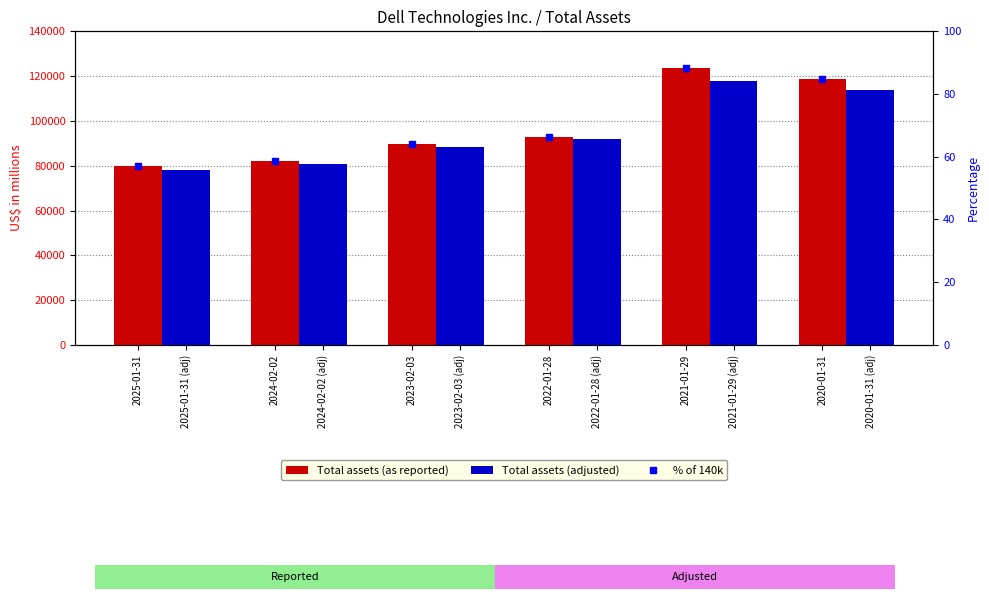

What is the average value of the Total assets (as reported) series?

97742.8